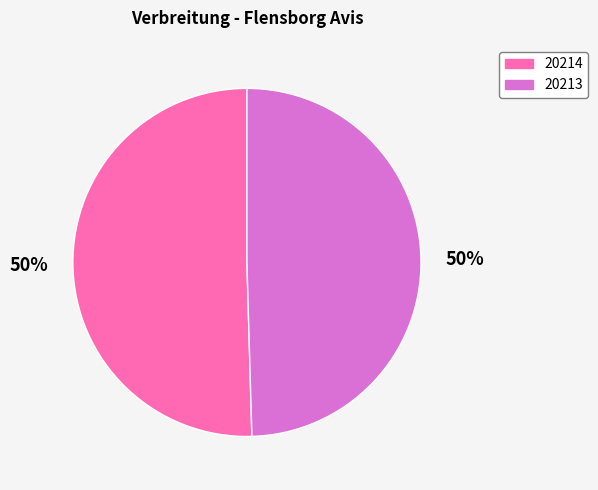

To the nearest percent, what percentage of the pie is 20213?

50%